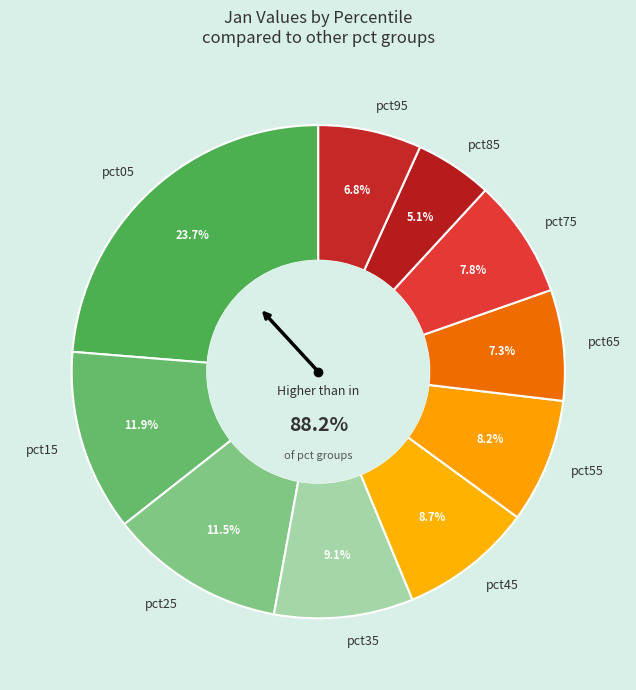

Which category has the smallest portion of the pie?

pct85